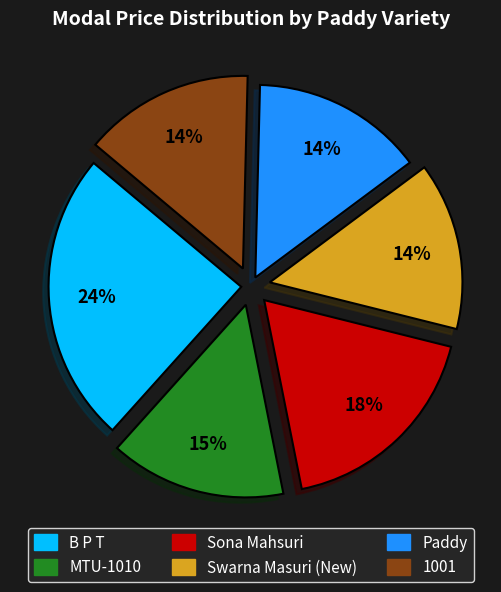

What percentage is the Swarna Masuri (New) slice, to the nearest percent?

14%